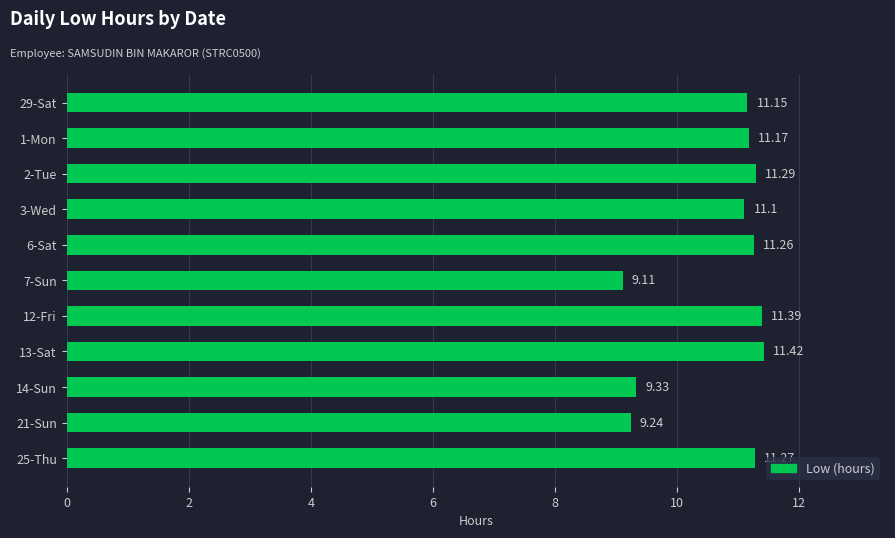

How many data points does each series have?

11